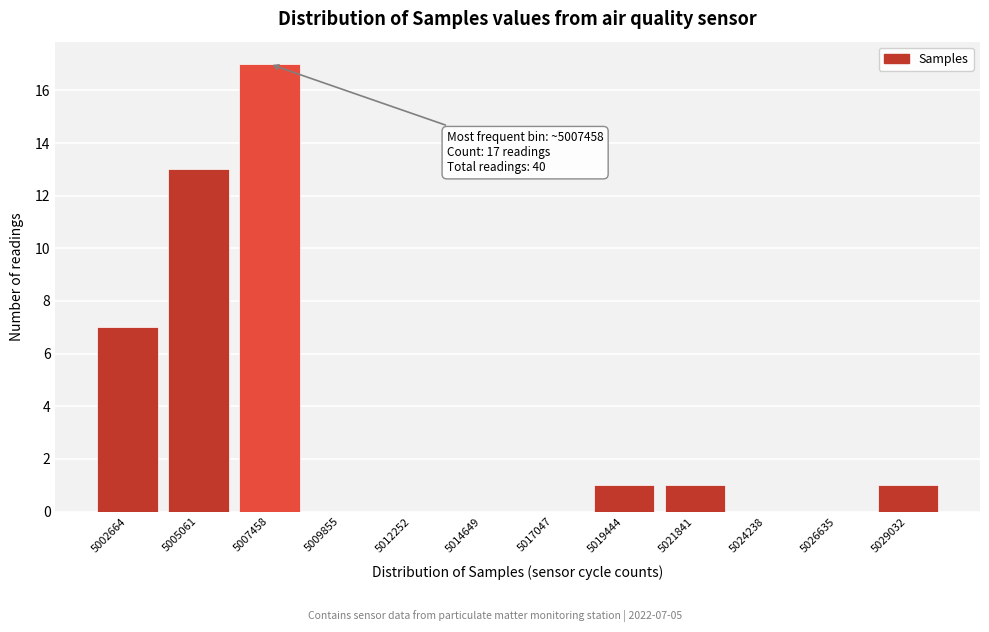

Reading left to right, list all the values displayed in this chart.

5002664=7	5005061=13	5007458=17	5009855=0	5012252=0	5014649=0	5017047=0	5019444=1	5021841=1	5024238=0	5026635=0	5029032=1